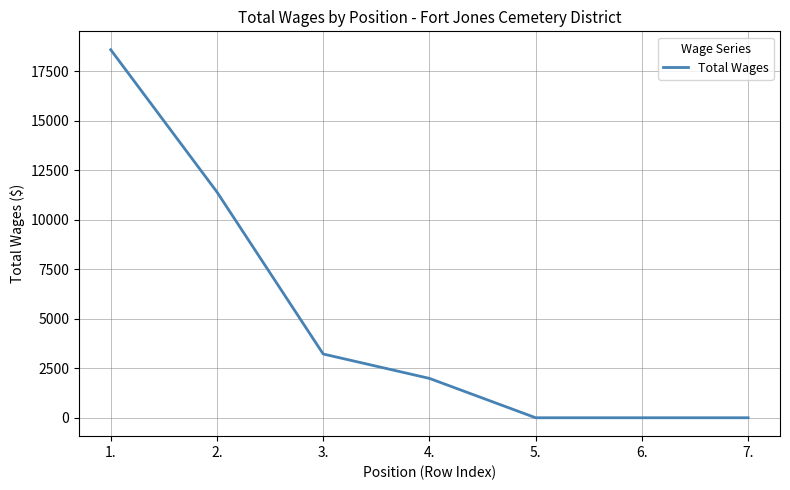

Between 6. and 3., which is larger?

3.